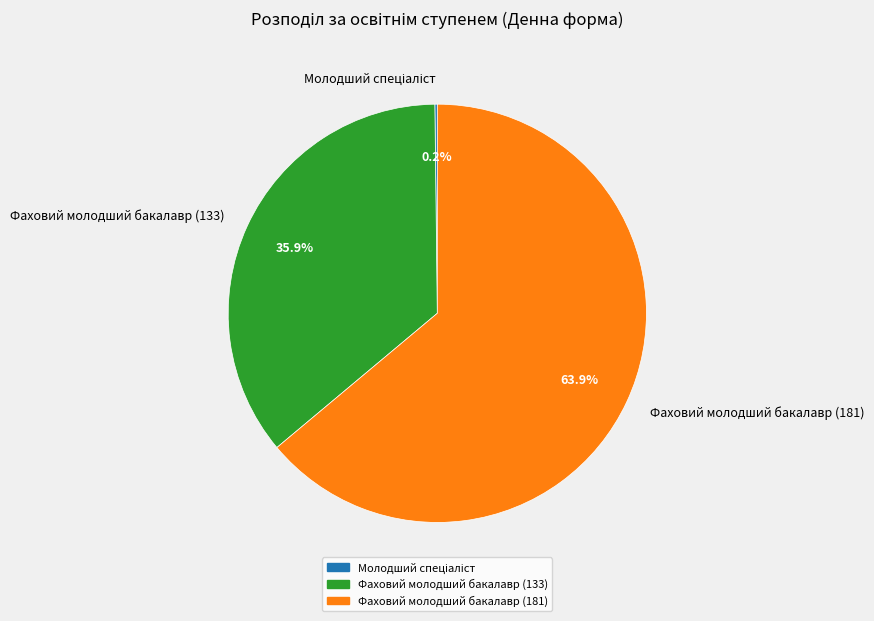

Which category accounts for the majority?

Фаховий молодший бакалавр (181)